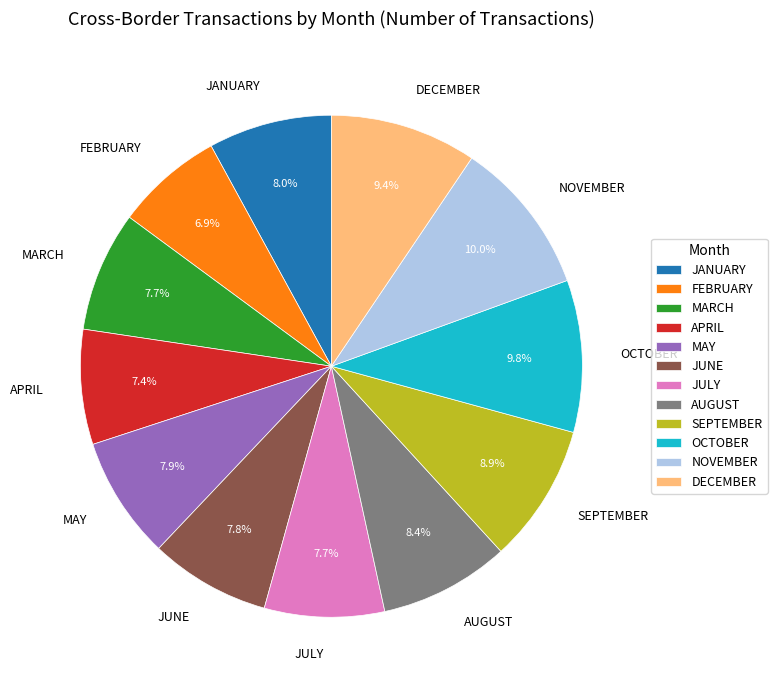

The NOVEMBER slice represents 1% of the pie. True or false?

False